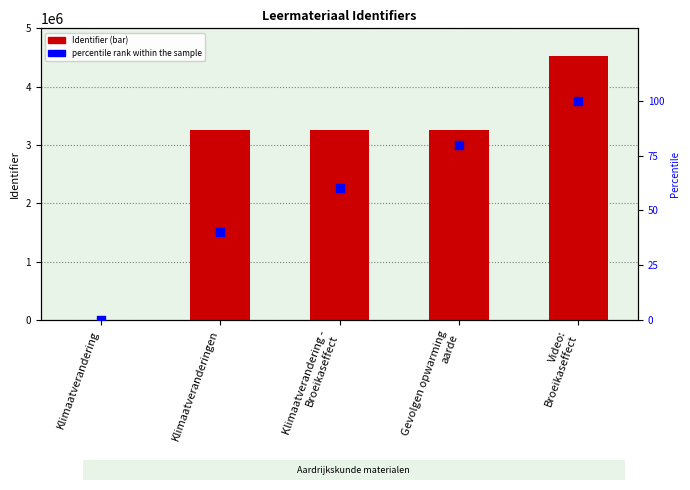

Which series has the widest spread of Y values?

Identifier